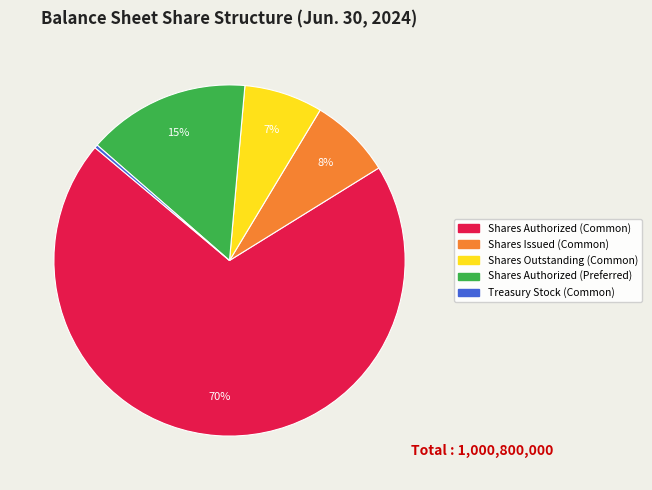

Which category has the smallest portion of the pie?

Treasury Stock (Common)